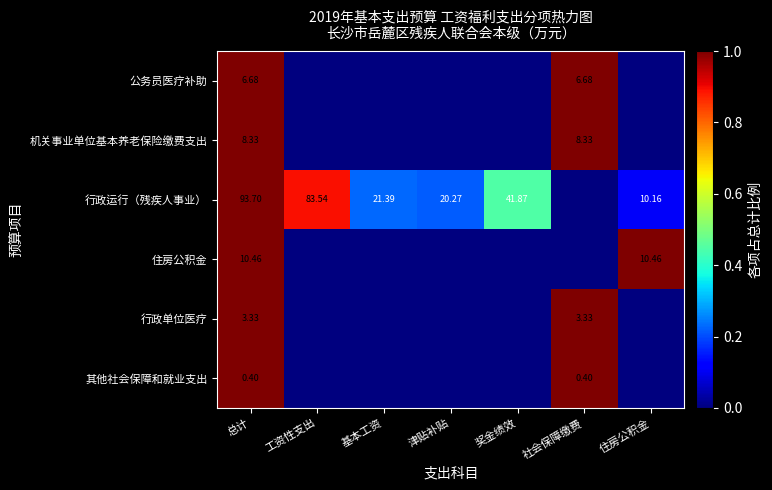

Which category has the lowest value in the 其他社会保障和就业支出 series?

工资性支出